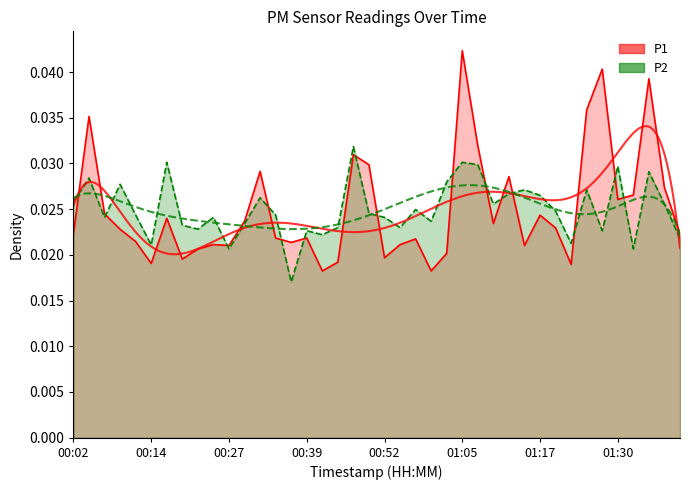

True or false: P2 has more than 2 points higher than both neighbors.

True